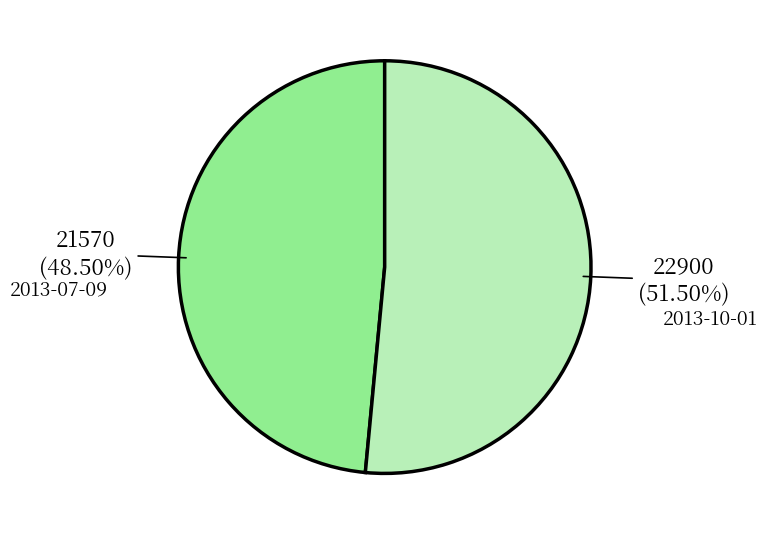

Do 2013-10-01 and 2013-07-09 together represent more than half of the pie?

Yes